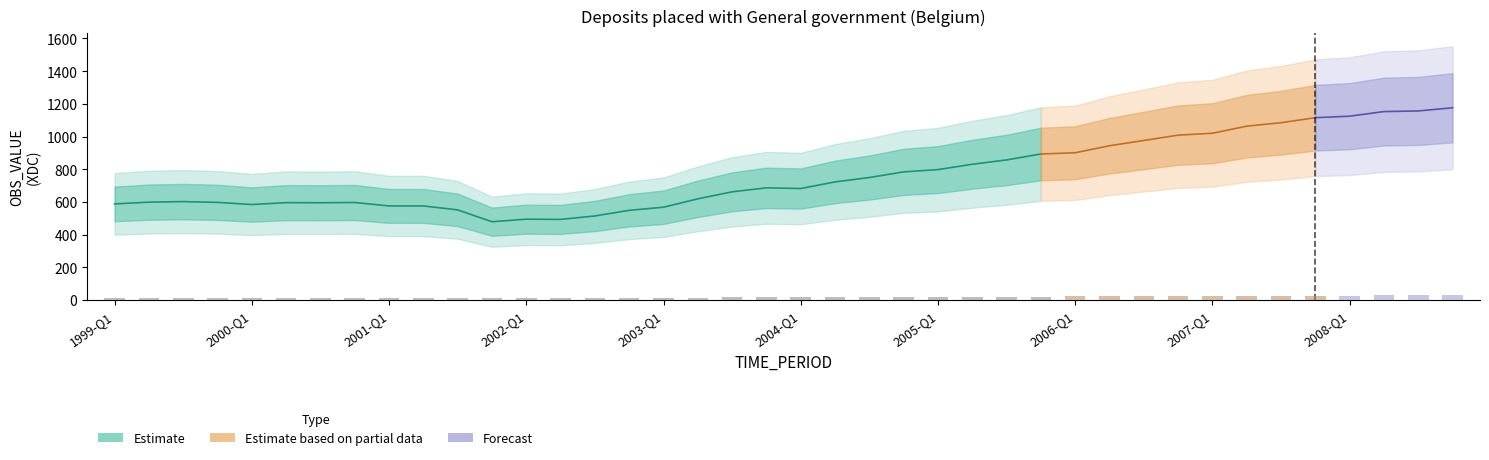

List the labels in order of value, smallest first.

2001-Q4, 2002-Q2, 2002-Q1, 2002-Q3, 2002-Q4, 2001-Q3, 2003-Q1, 2001-Q1, 2001-Q2, 2000-Q1, 1999-Q1, 2000-Q3, 2000-Q2, 2000-Q4, 1999-Q4, 1999-Q2, 1999-Q3, 2003-Q2, 2003-Q3, 2004-Q1, 2003-Q4, 2004-Q2, 2004-Q3, 2004-Q4, 2005-Q1, 2005-Q2, 2005-Q3, 2005-Q4, 2006-Q1, 2006-Q2, 2006-Q3, 2006-Q4, 2007-Q1, 2007-Q2, 2007-Q3, 2007-Q4, 2008-Q1, 2008-Q2, 2008-Q3, 2008-Q4